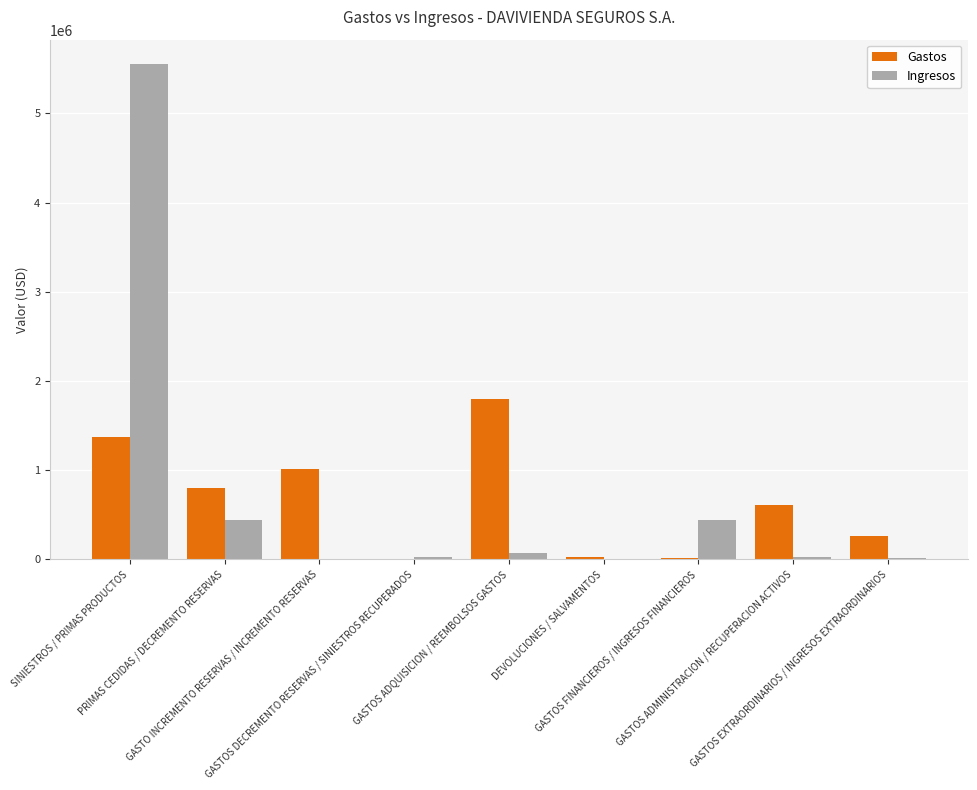

What is the highest value of the Ingresos series?

5550408.2